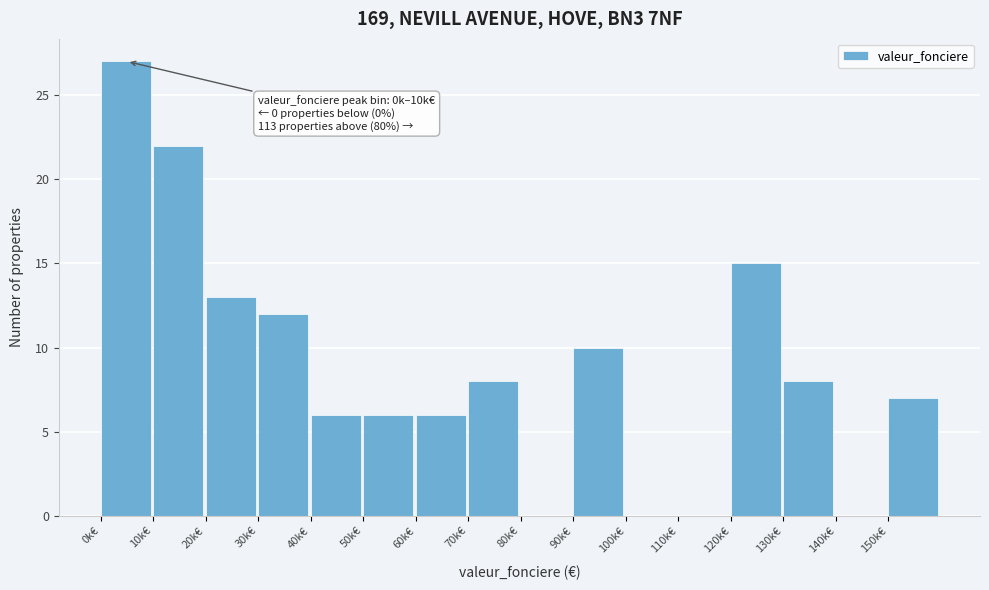

Reading left to right, list all the values displayed in this chart.

0k€=27	10k€=22	20k€=13	30k€=12	40k€=6	50k€=6	60k€=6	70k€=8	80k€=0	90k€=10	100k€=0	110k€=0	120k€=15	130k€=8	140k€=0	150k€=7